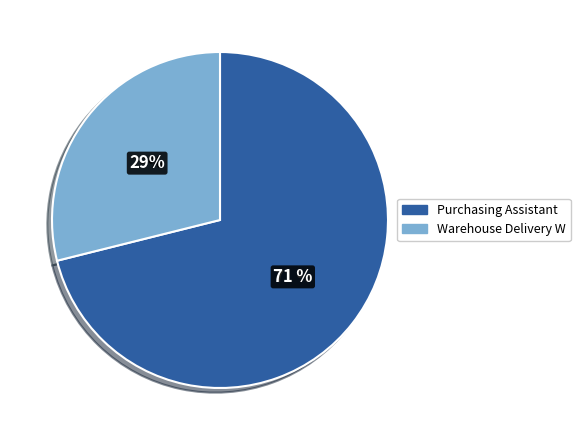

What percentage is the Purchasing Assistant slice, to the nearest percent?

71%